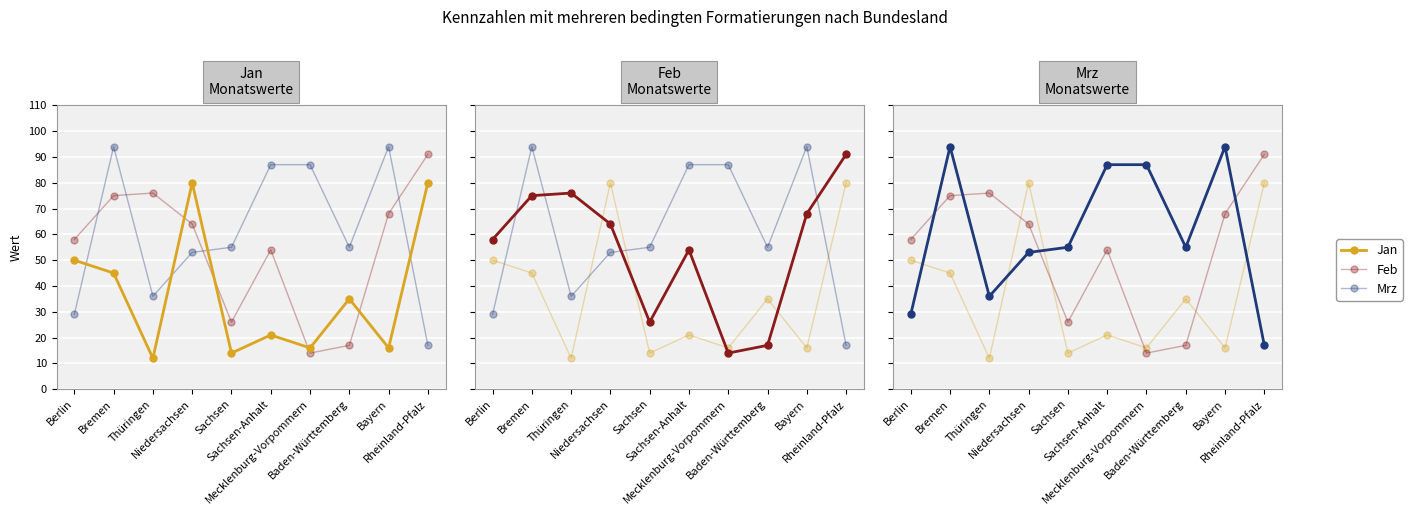

Rank the categories by Mrz value from highest to lowest.

Bremen, Bayern, Sachsen-Anhalt, Mecklenburg-Vorpommern, Sachsen, Baden-Württemberg, Niedersachsen, Thüringen, Berlin, Rheinland-Pfalz